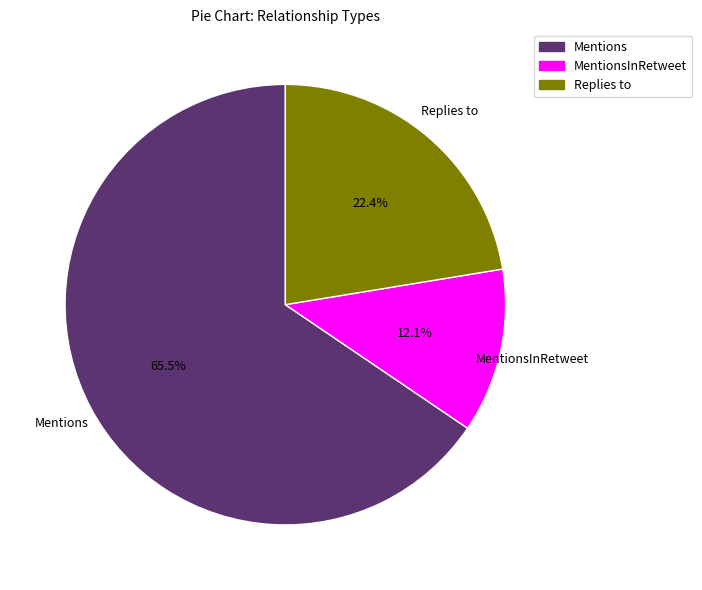

Does any single category account for the majority?

Yes